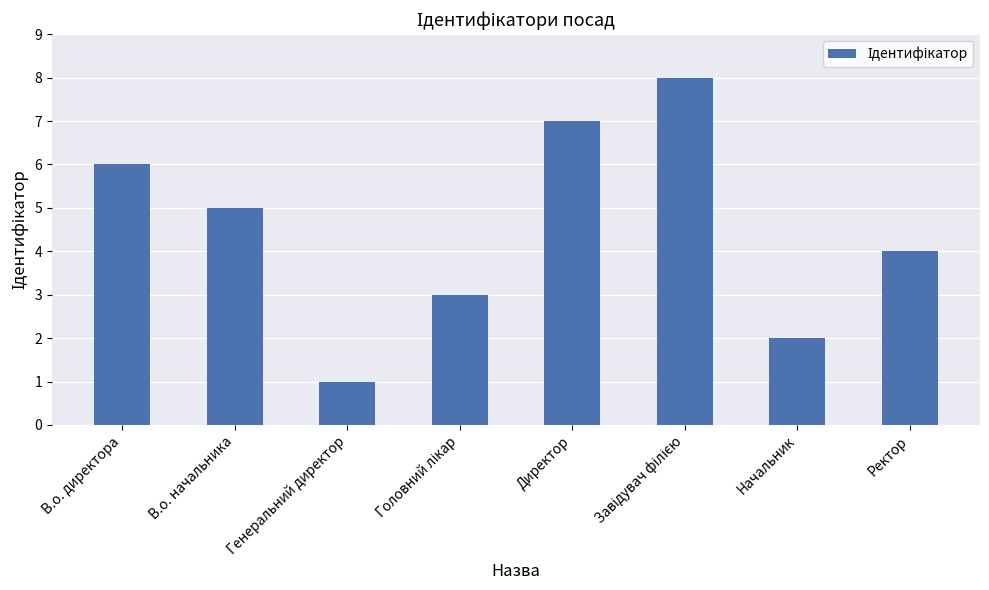

How many bars are there in total?

8